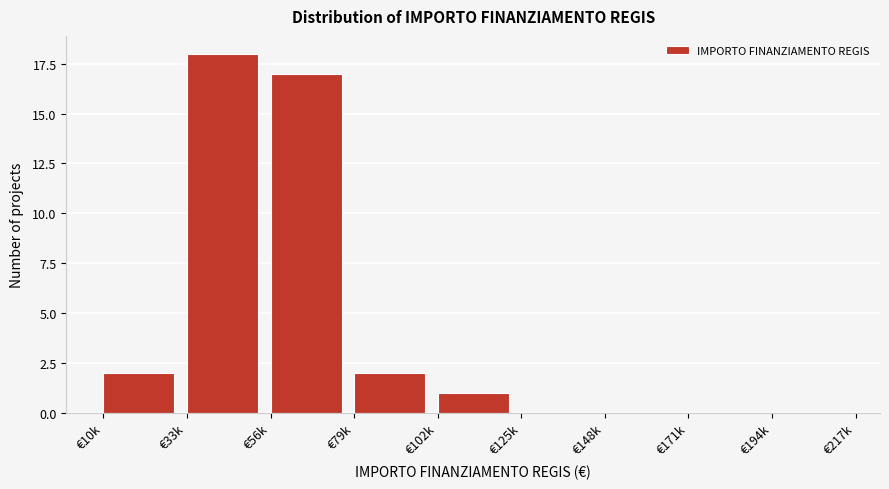

Reading left to right, extract all data points from this chart.

€10k=2	€33k=18	€56k=17	€79k=2	€102k=1	€125k=0	€148k=0	€171k=0	€194k=0